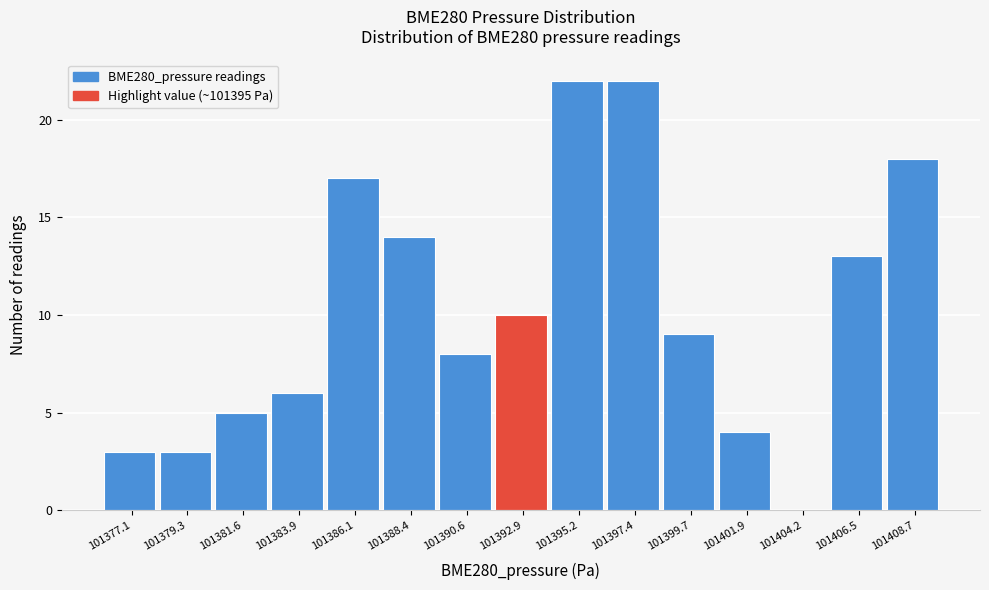

Reading left to right, extract all data points from this chart.

101377.1=3	101379.3=3	101381.6=5	101383.9=6	101386.1=17	101388.4=14	101390.6=8	101392.9=10	101395.2=22	101397.4=22	101399.7=9	101401.9=4	101404.2=0	101406.5=13	101408.7=18